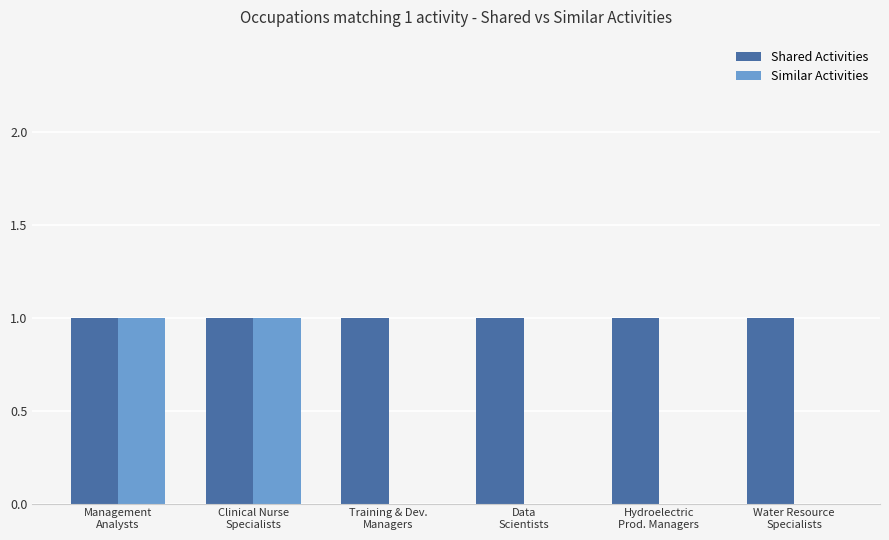

What are all the series names shown in the legend?

Shared Activities, Similar Activities